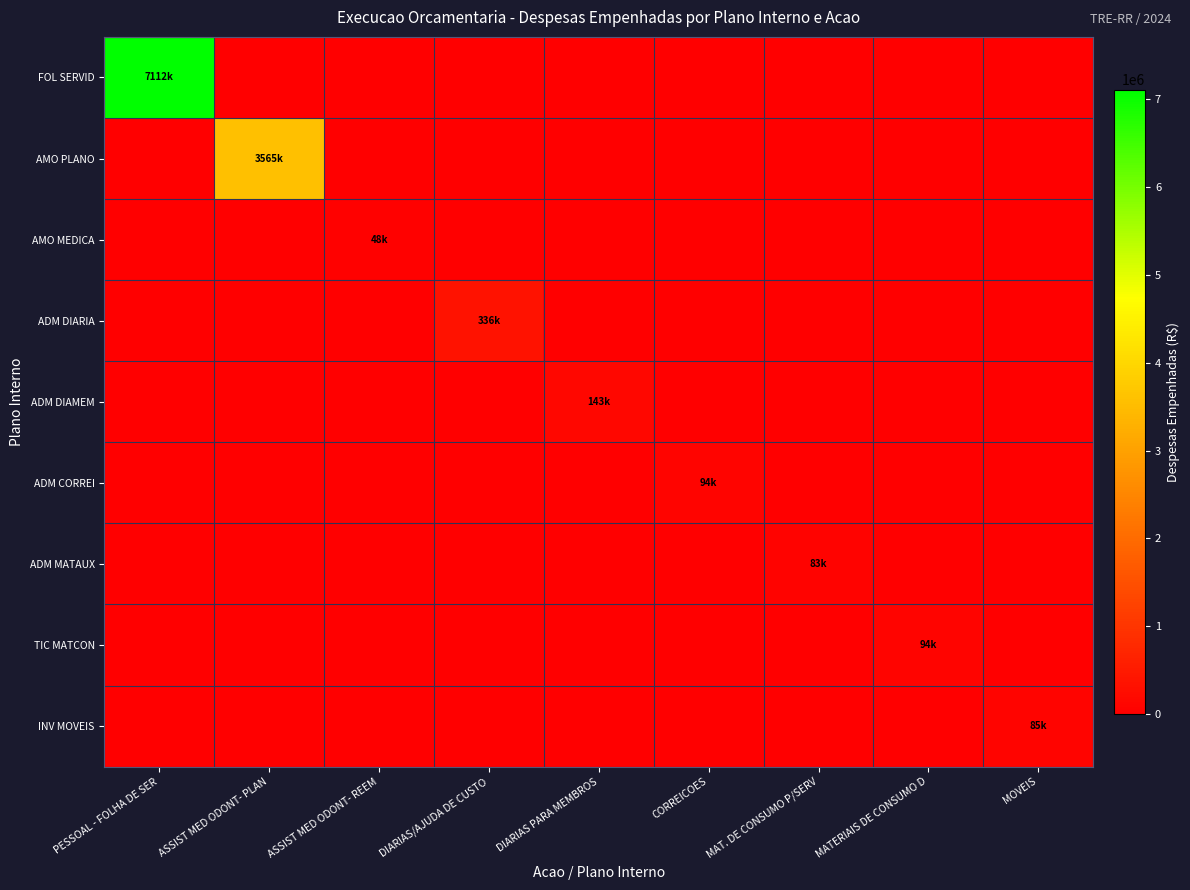

Rank the series by their maximum value, from lowest to highest.

AMO MEDICA, ADM MATAUX, INV MOVEIS, TIC MATCON, ADM CORREI, ADM DIAMEM, ADM DIARIA, AMO PLANO, FOL SERVID